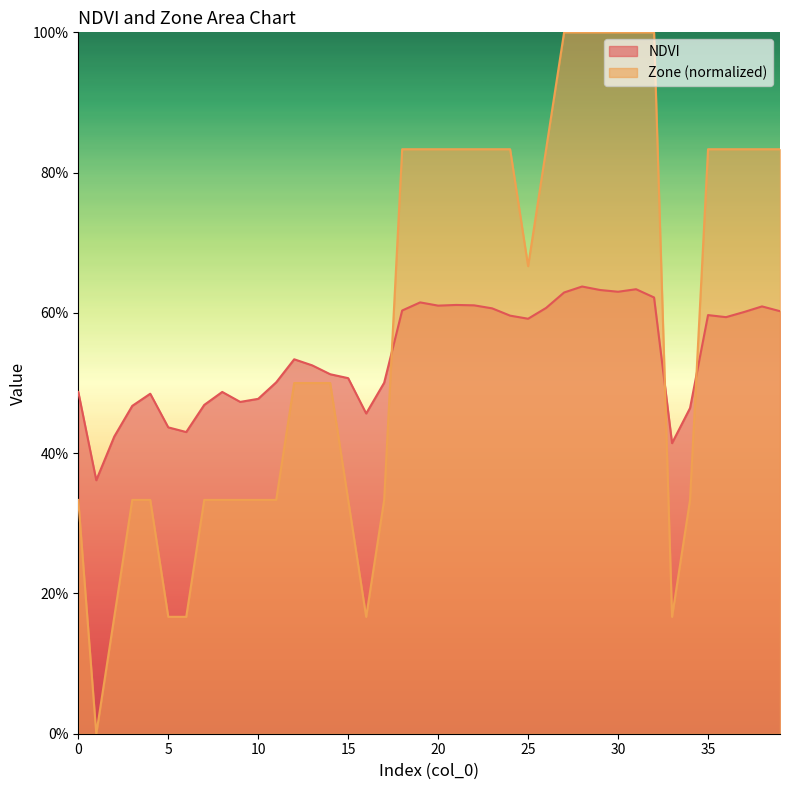

Which series changed the most between 6 and 15?

Zone